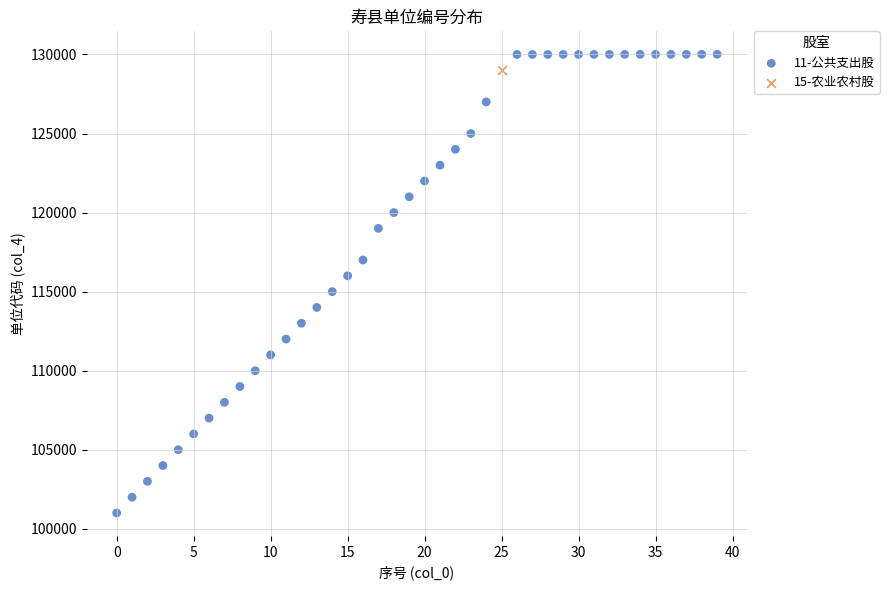

What are all the series names shown in the legend?

11-公共支出股, 15-农业农村股